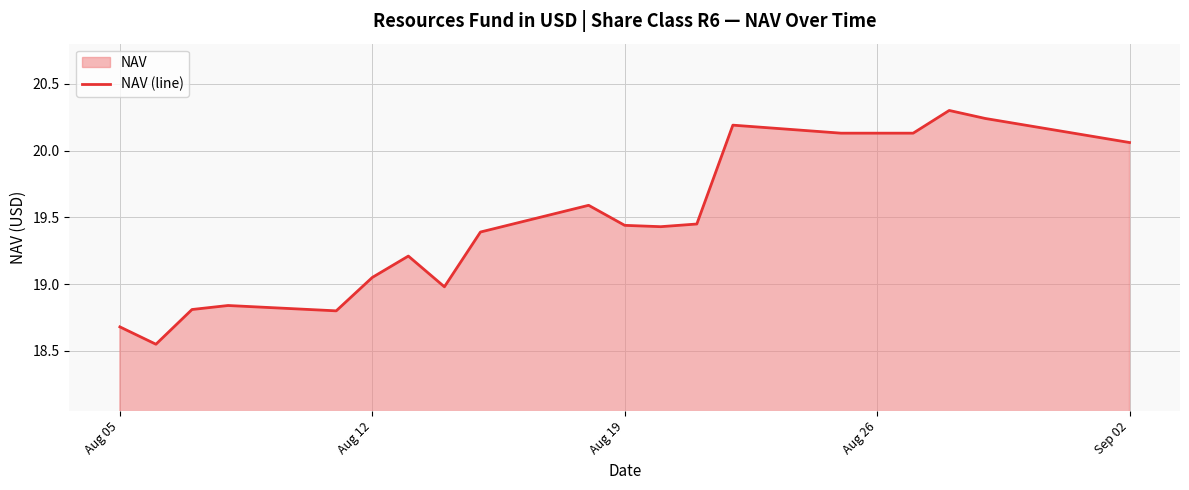

True or false: the data shows 29.2 at Aug 26.

False